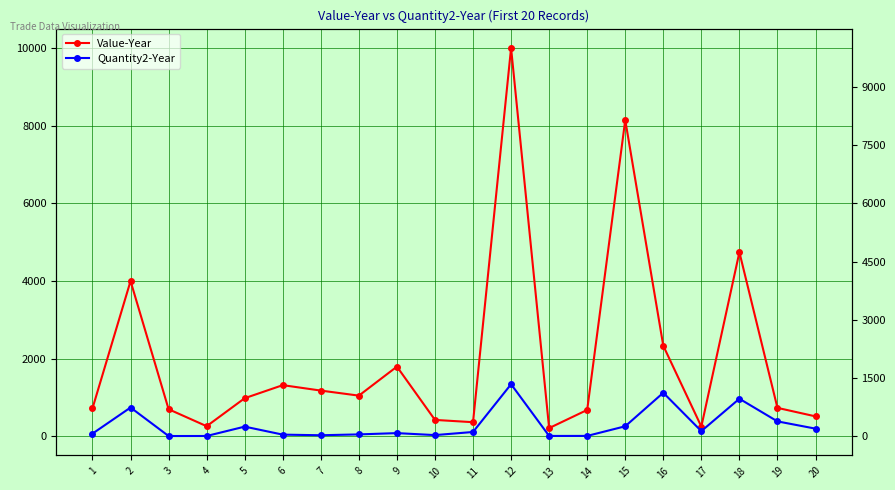

True or false: Value-Year has more than 2 interior local peaks.

True